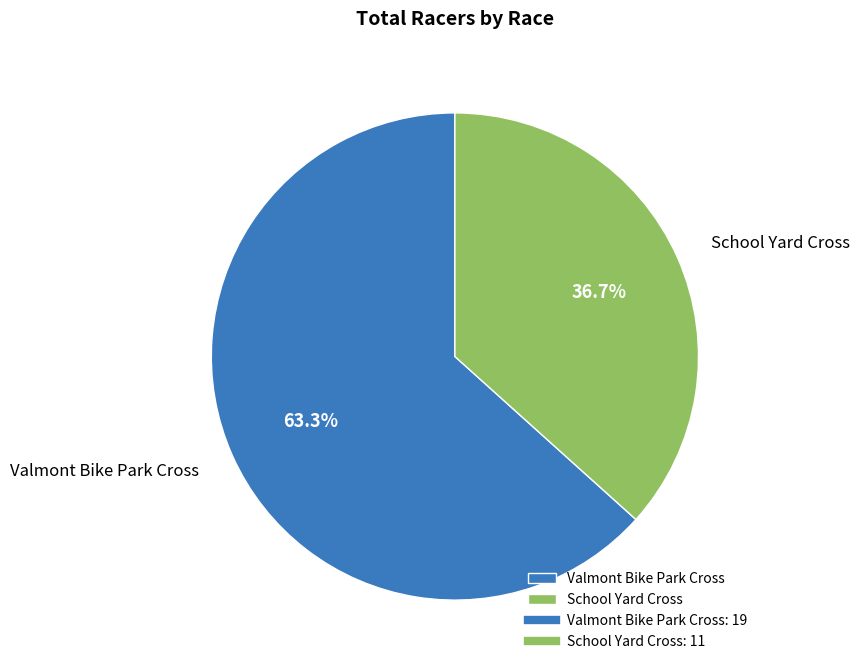

To the nearest percent, what is the difference between the largest and smallest slice percentages?

27%